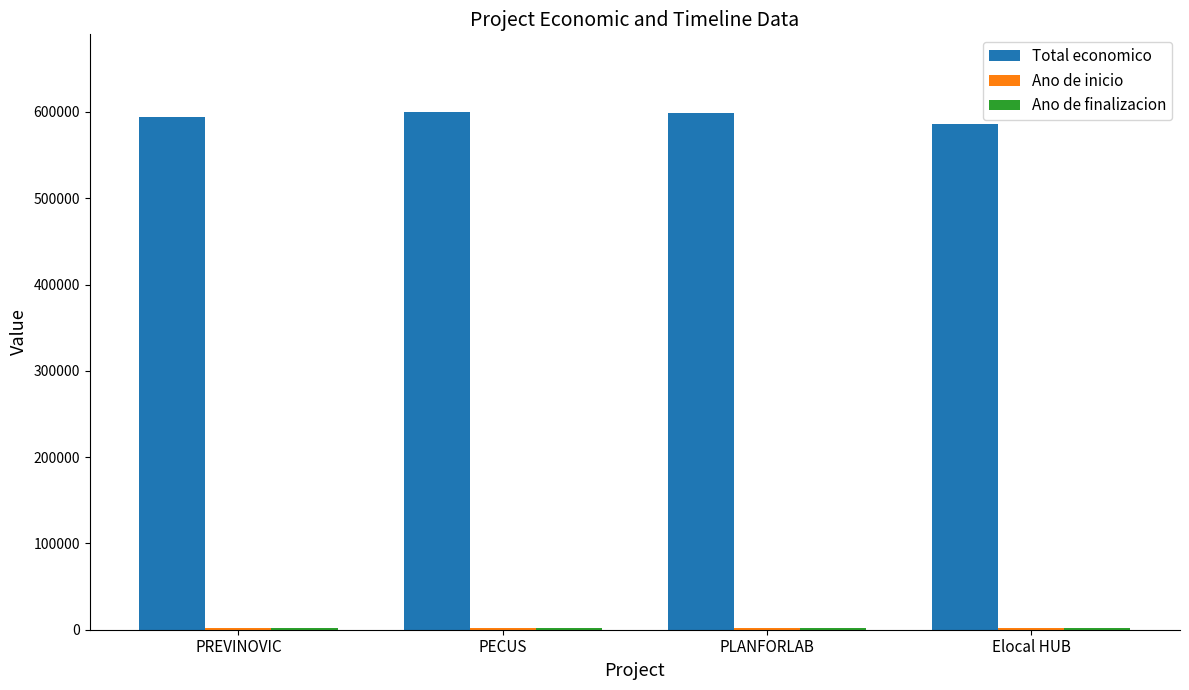

What is the maximum value shown in the chart?

599898